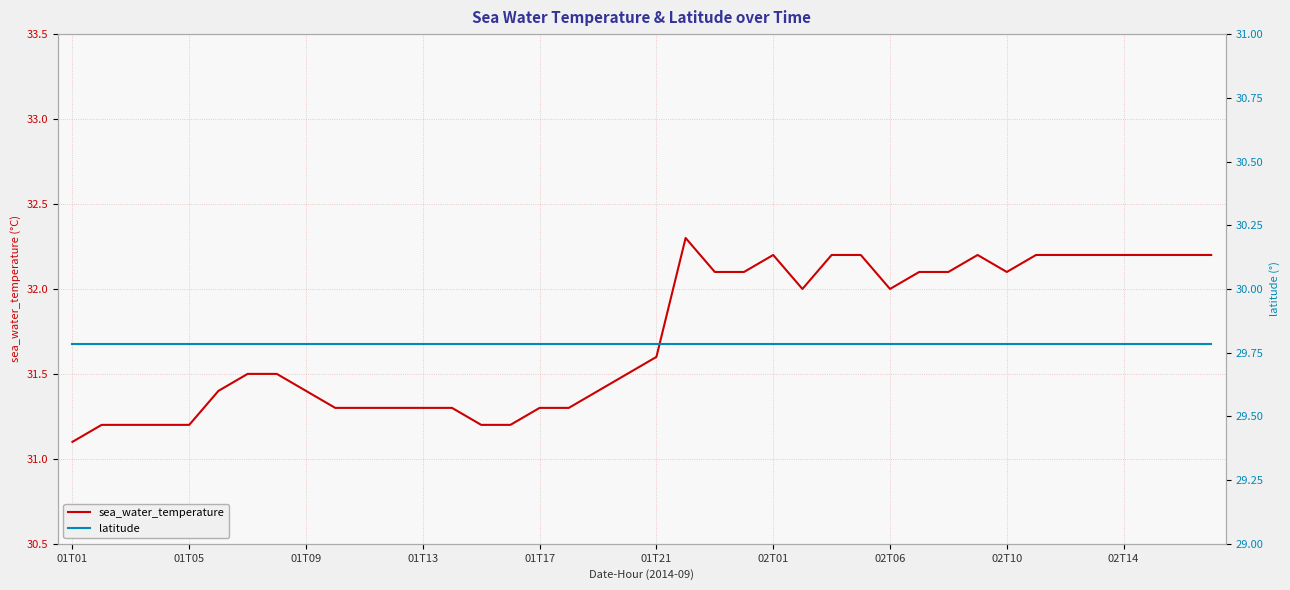

Count the number of categories in the chart.

40